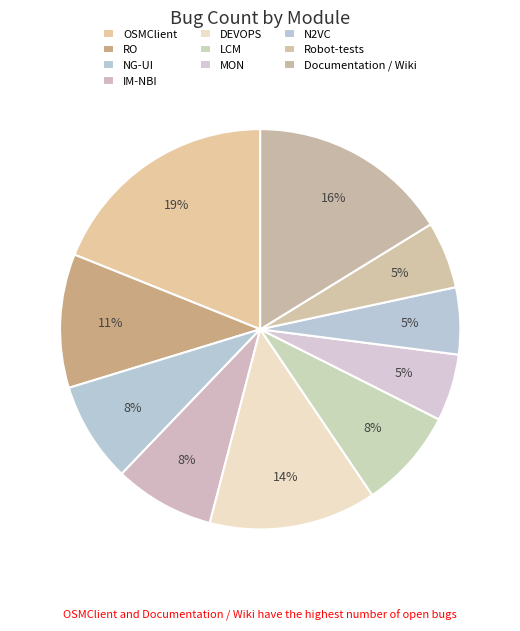

How many slices are in this pie chart?

10